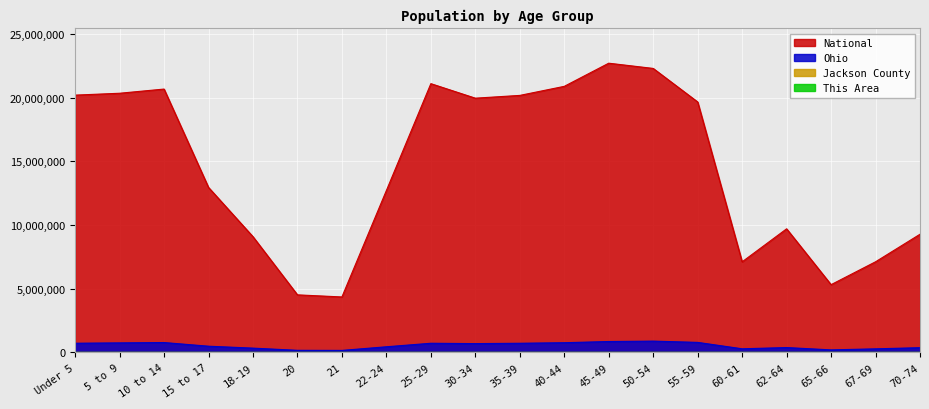

What is the label of the 16th point from the right?

18-19